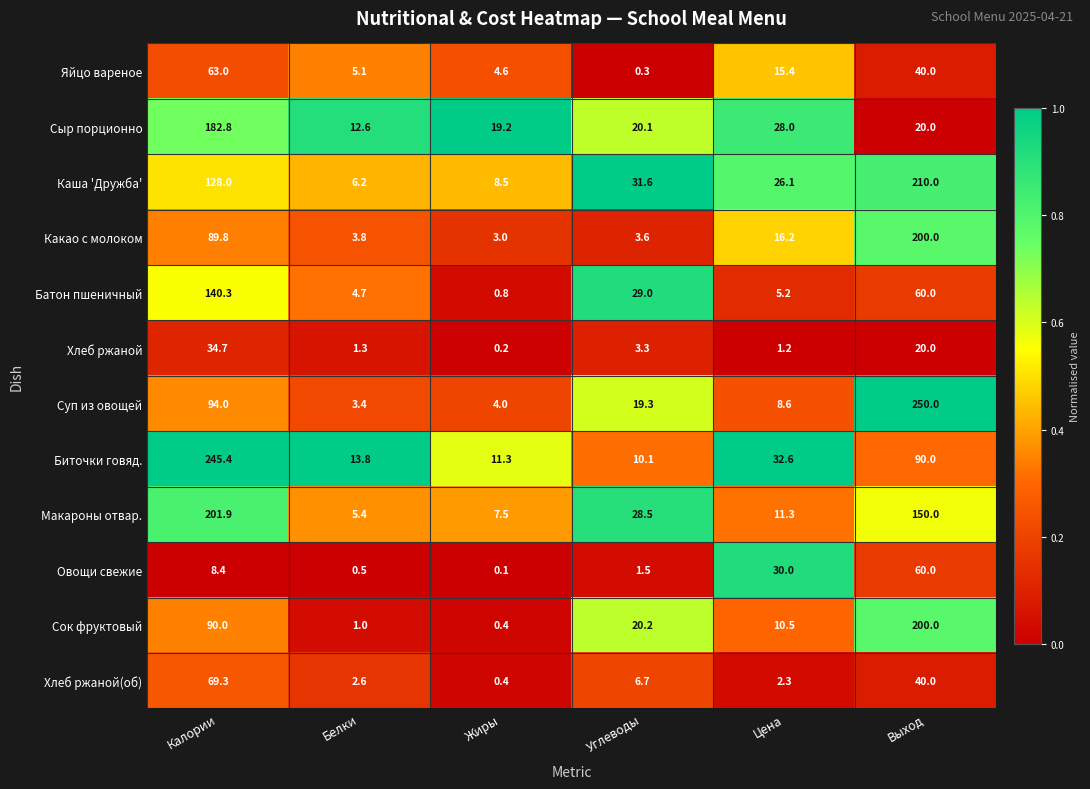

What value does the Биточки говяд. series have at Углеводы?

10.1